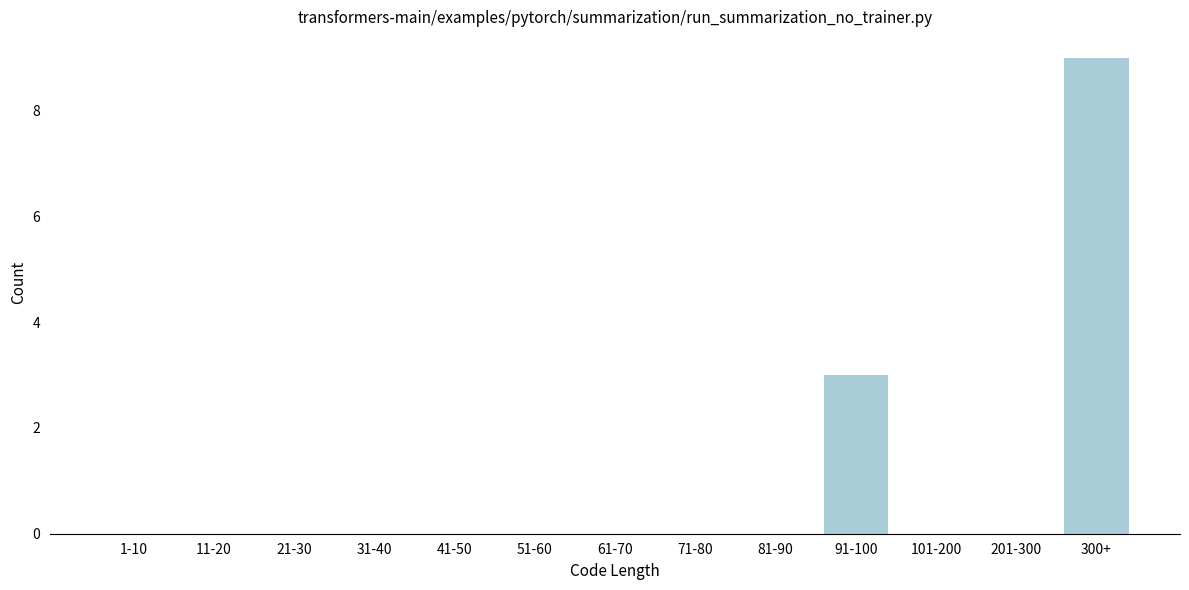

Reading left to right, extract all data points from this chart.

1-10=0	11-20=0	21-30=0	31-40=0	41-50=0	51-60=0	61-70=0	71-80=0	81-90=0	91-100=3	101-200=0	201-300=0	300+=9